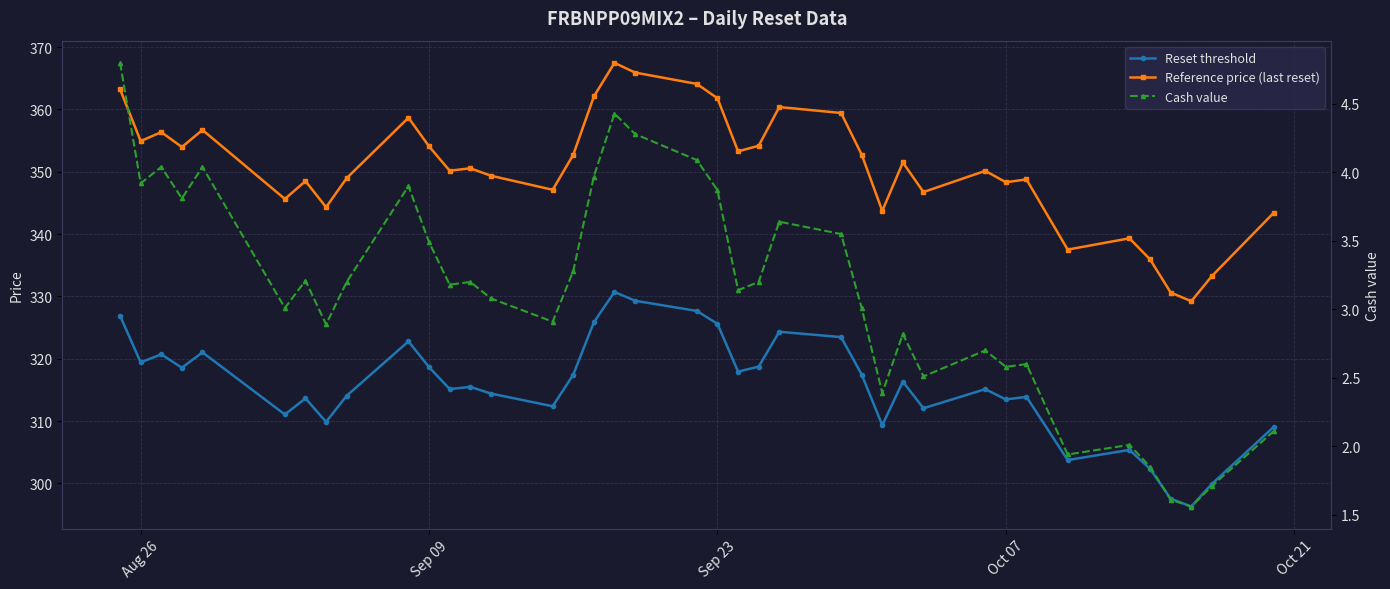

True or false: Reset threshold has more than 2 interior local peaks.

True